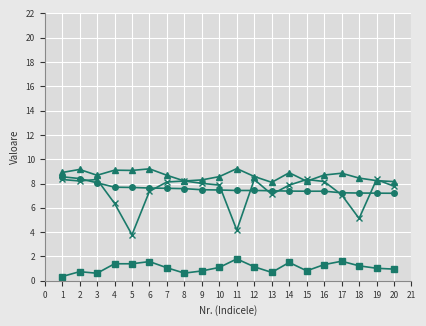

What is the total value across all series at 15?

24.7